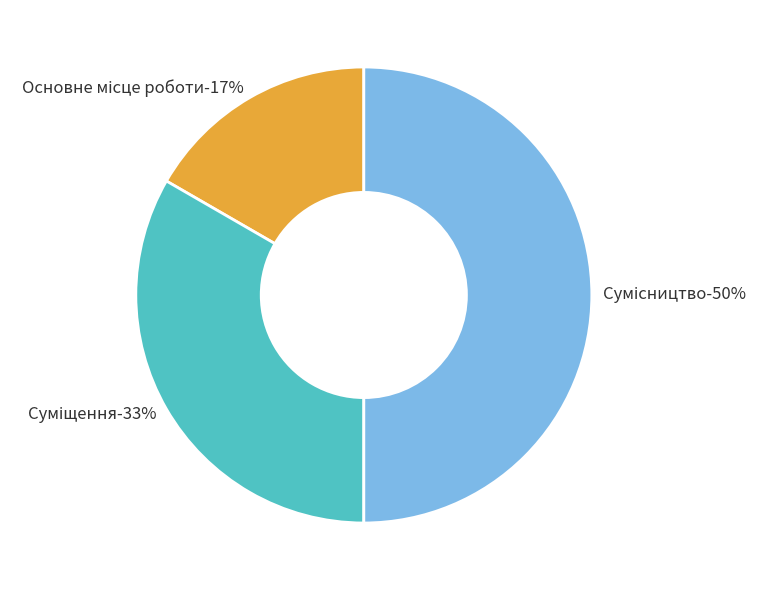

How much of the chart is everything except Основне місце роботи?

83.3%